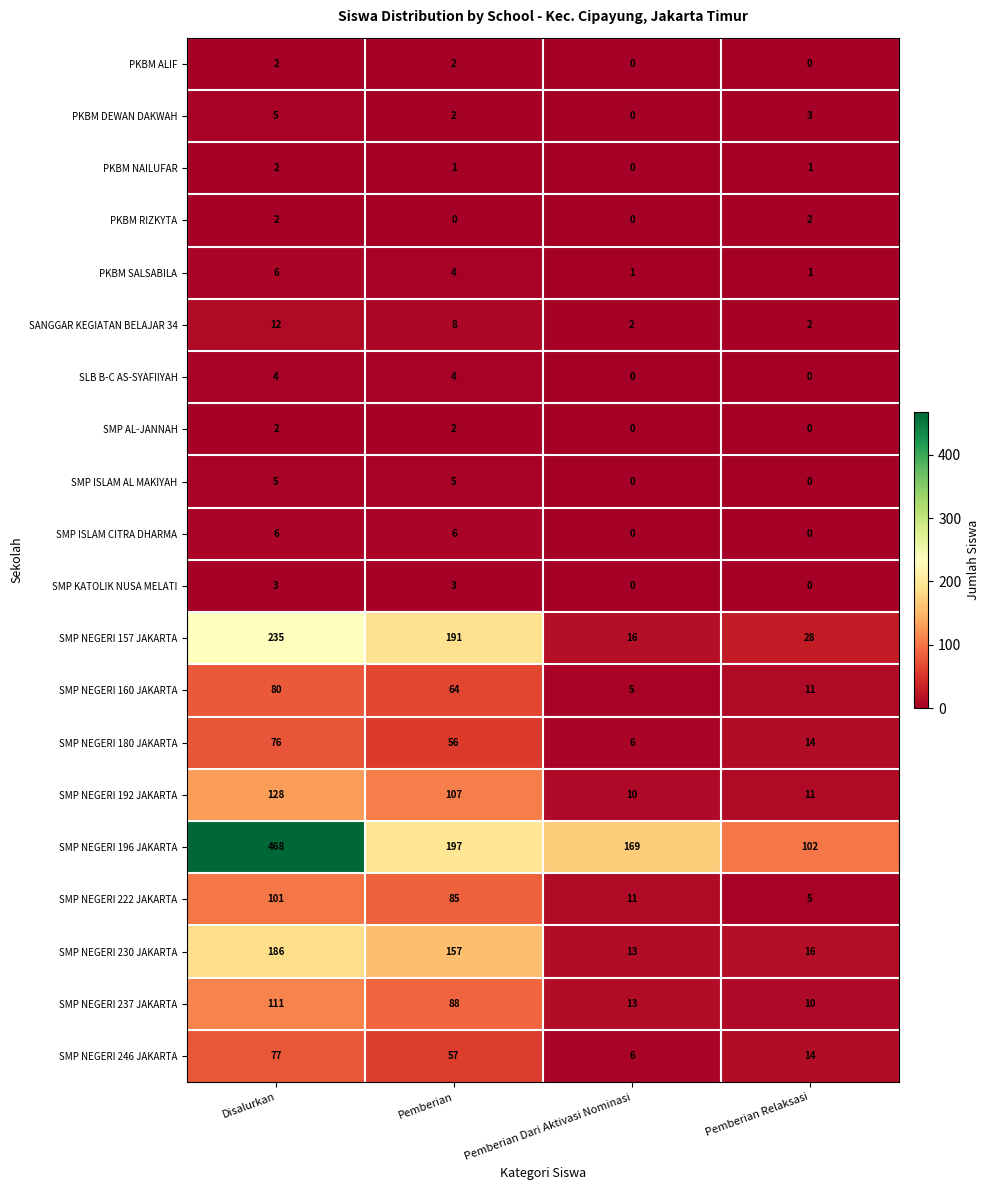

Which series has the largest total across all categories?

SMP NEGERI 196 JAKARTA